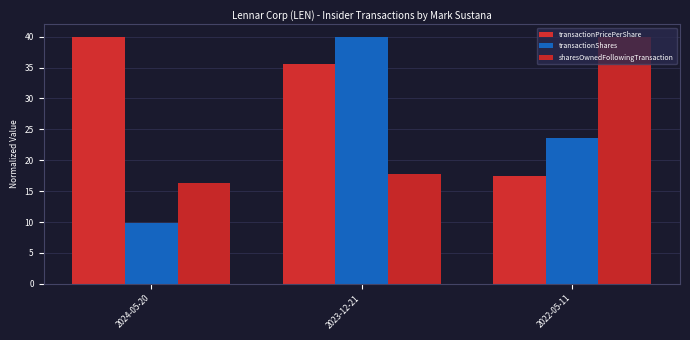

At 2022-05-11, list the series in order from smallest to largest.

transactionPricePerShare, transactionShares, sharesOwnedFollowingTransaction